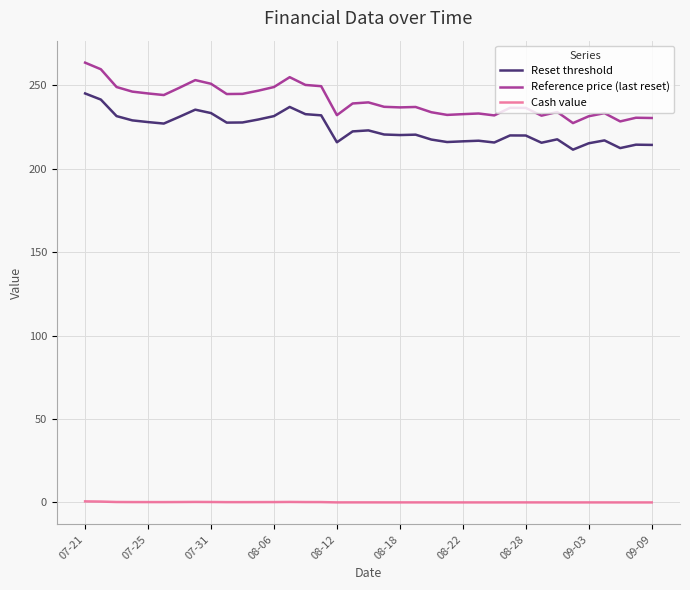

Which series has the widest spread of values?

Reference price (last reset)